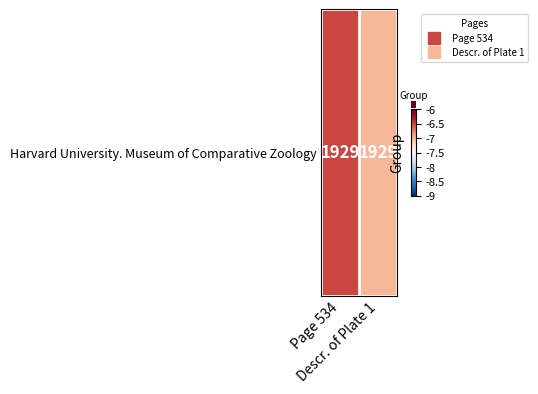

What is the maximum value shown in the chart?

-6.5